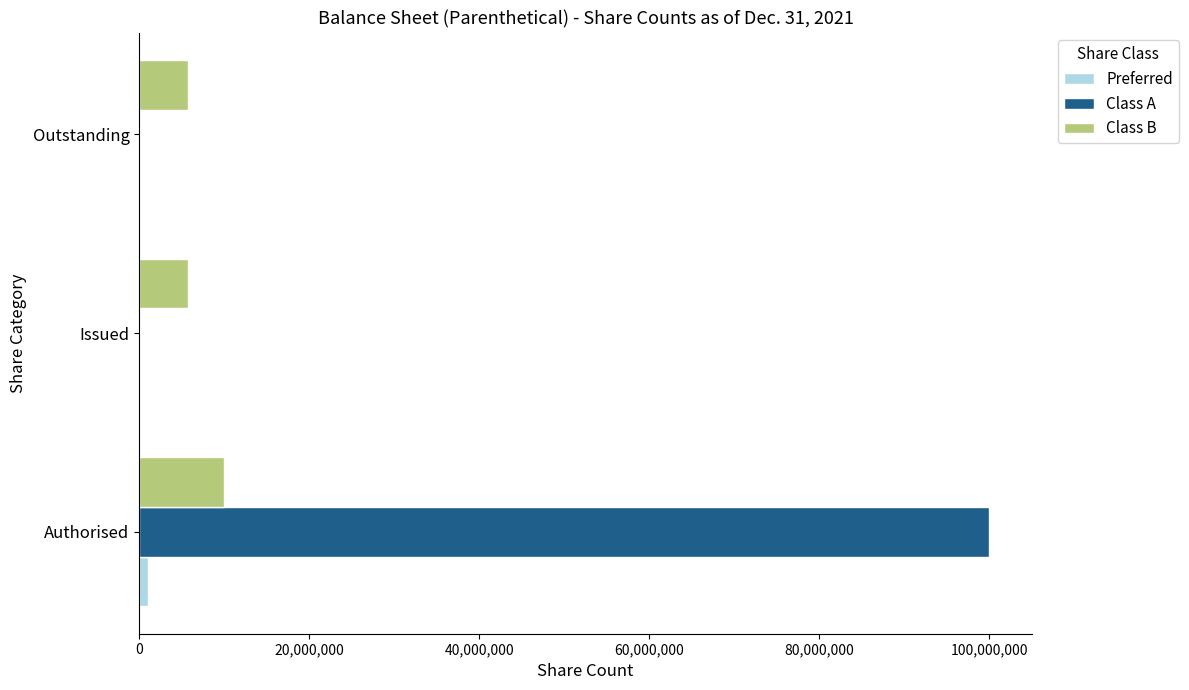

True or false: Class B has a value of 16824724 at Authorised.

False